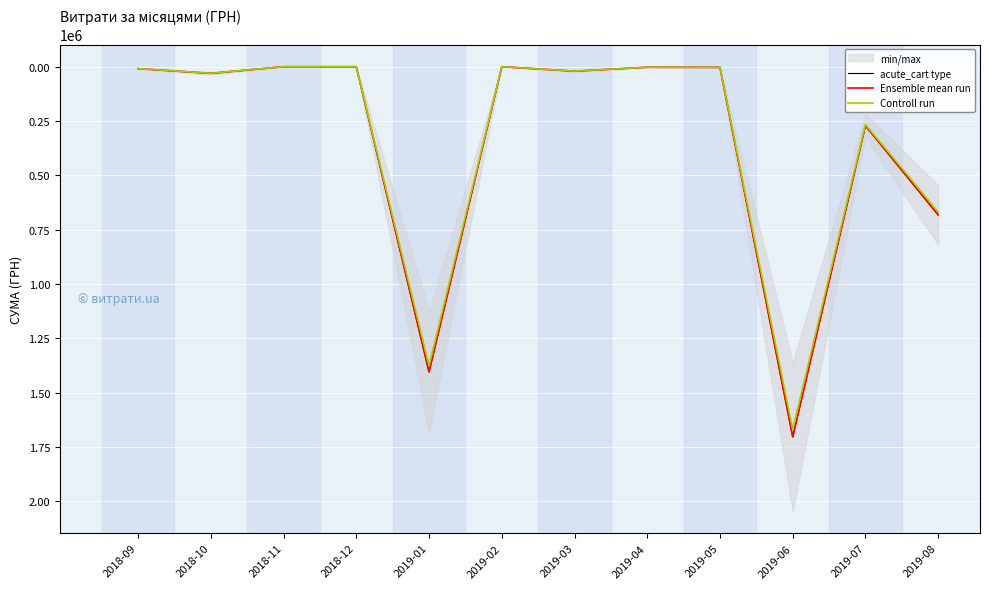

What is the spread (max minus min) of values at 2019-06?

34089.7